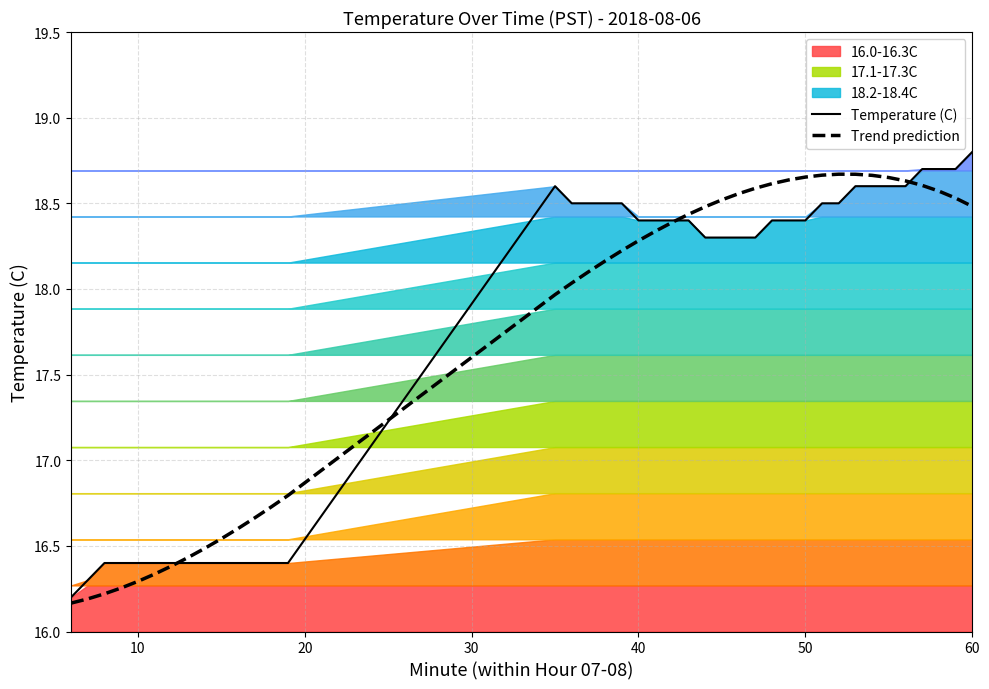

How many times do Trend prediction and Temperature (C) cross each other?

4